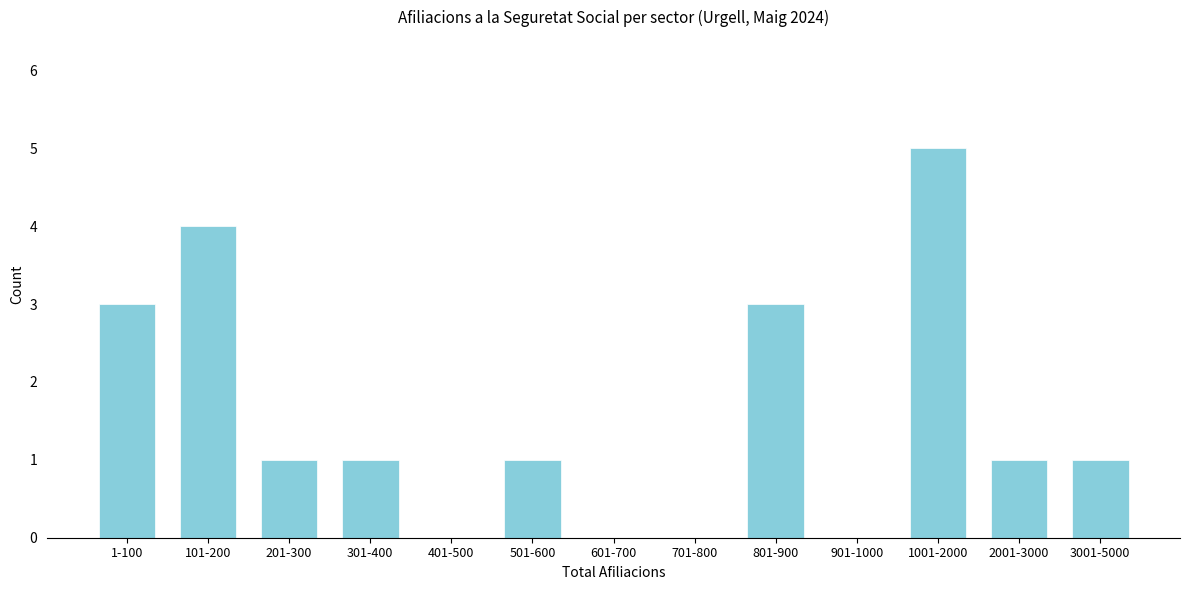

Reading left to right, what are all the values shown in this chart?

1-100=3	101-200=4	201-300=1	301-400=1	401-500=0	501-600=1	601-700=0	701-800=0	801-900=3	901-1000=0	1001-2000=5	2001-3000=1	3001-5000=1